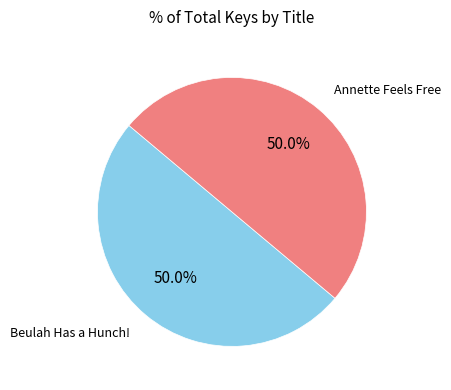

Approximately how many times larger is the value at Beulah Has a Hunch! compared to Annette Feels Free?

1.0